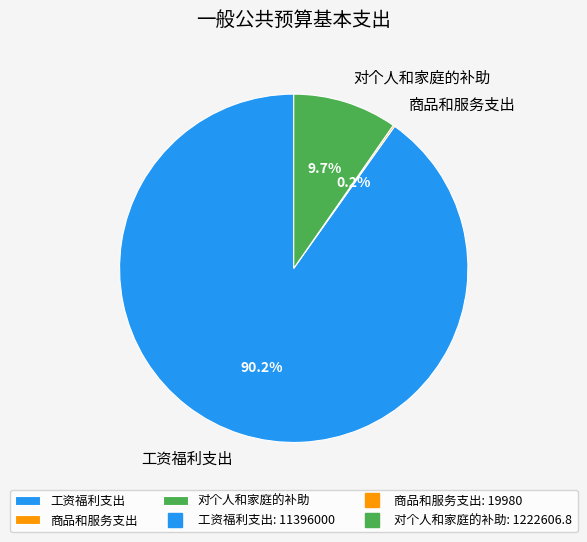

What percentage is NOT represented by 对个人和家庭的补助?

90.3%